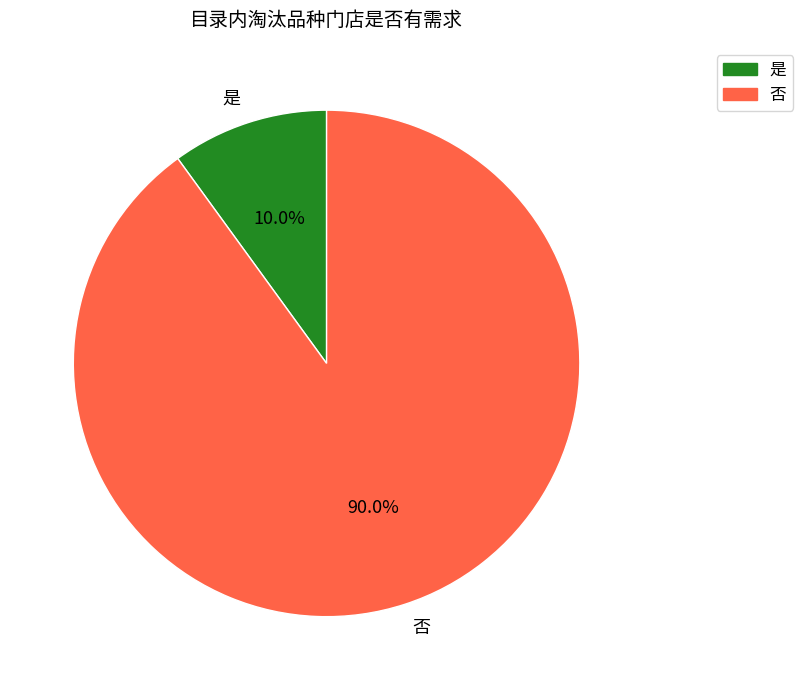

To the nearest percent, what percentage of the pie is 否?

90%